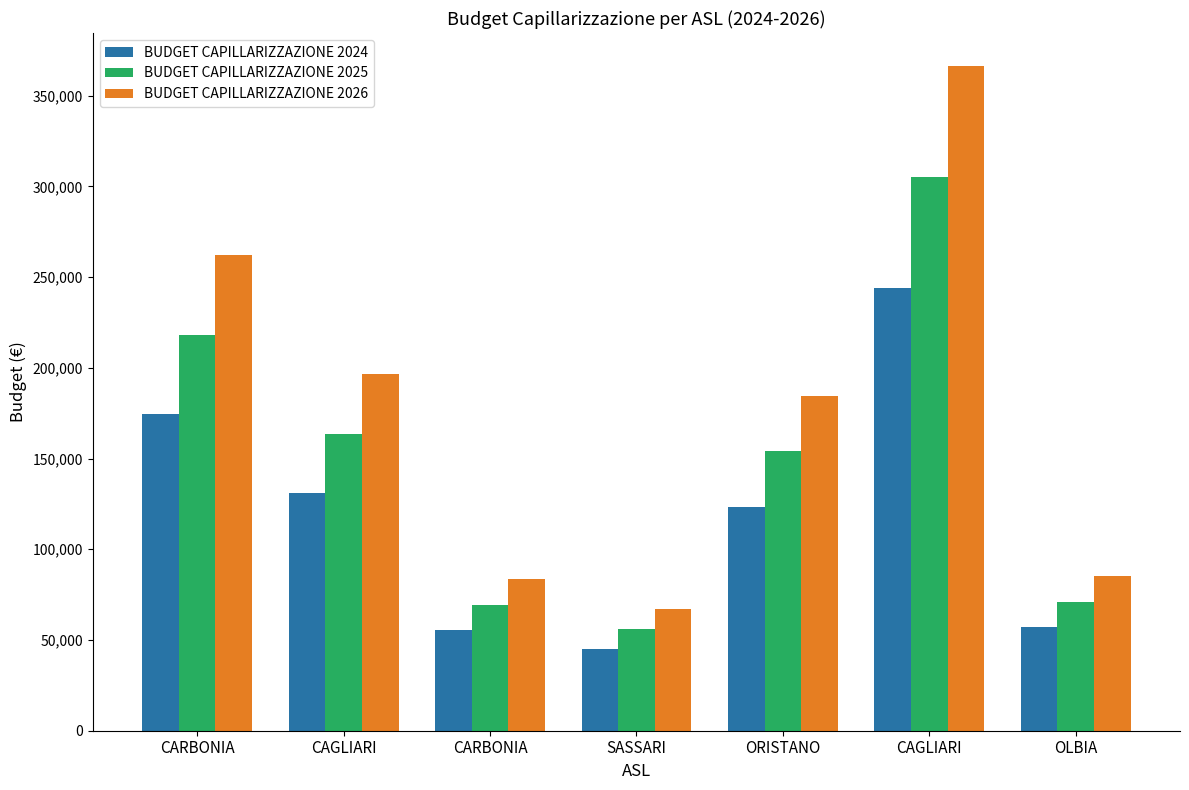

Reading left to right, what are all the values shown in this chart?

BUDGET CAPILLARIZZAZIONE 2024: 174676.8	130954.8	55637.2	44880.5	123146.6	244135.4	56913.1
BUDGET CAPILLARIZZAZIONE 2025: 218346.0	163693.5	69546.5	56100.6	153933.3	305169.2	71141.4
BUDGET CAPILLARIZZAZIONE 2026: 262015.2	196432.2	83455.8	67320.8	184720.0	366203.0	85369.7